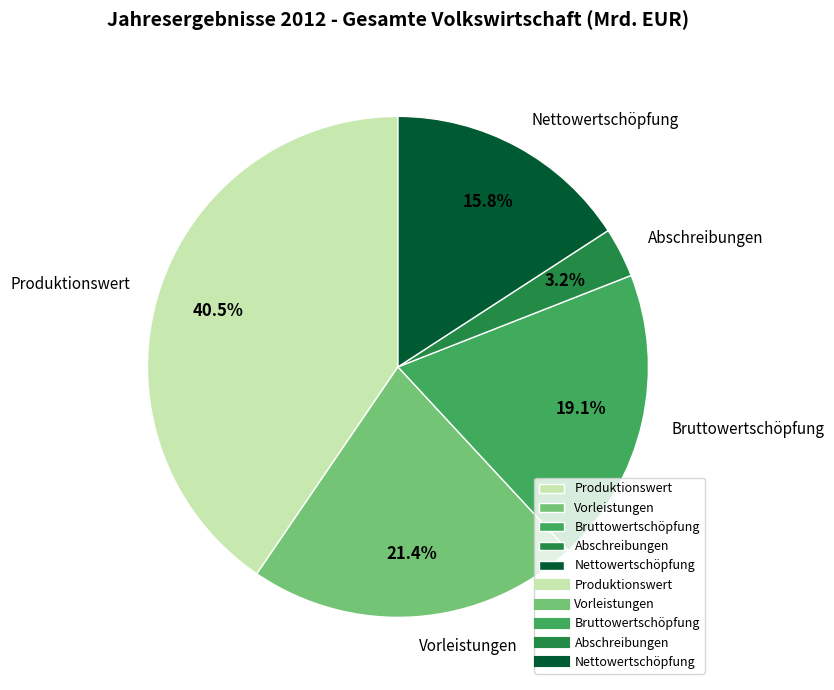

True or false: Bruttowertschöpfung accounts for 19% of the total.

True